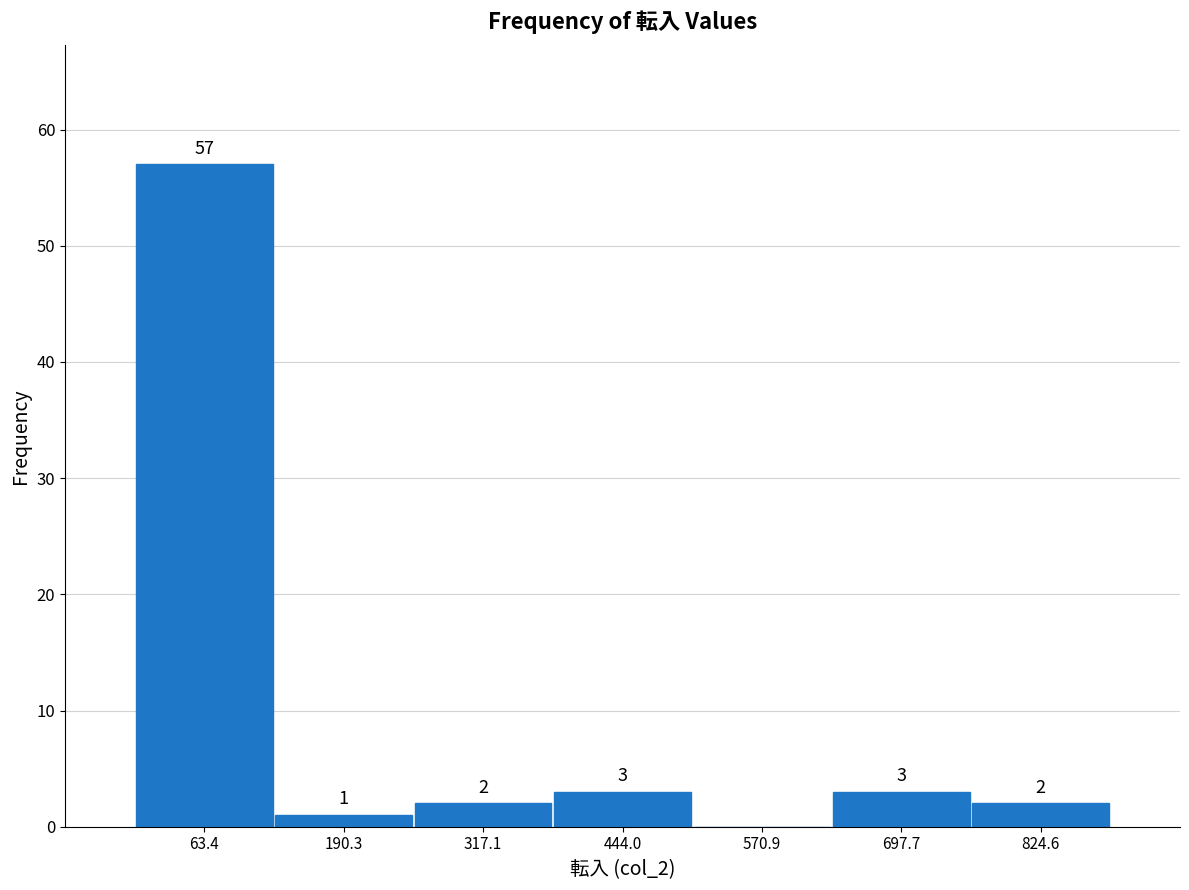

Which range on the x-axis has the tallest bar?

0 to 120